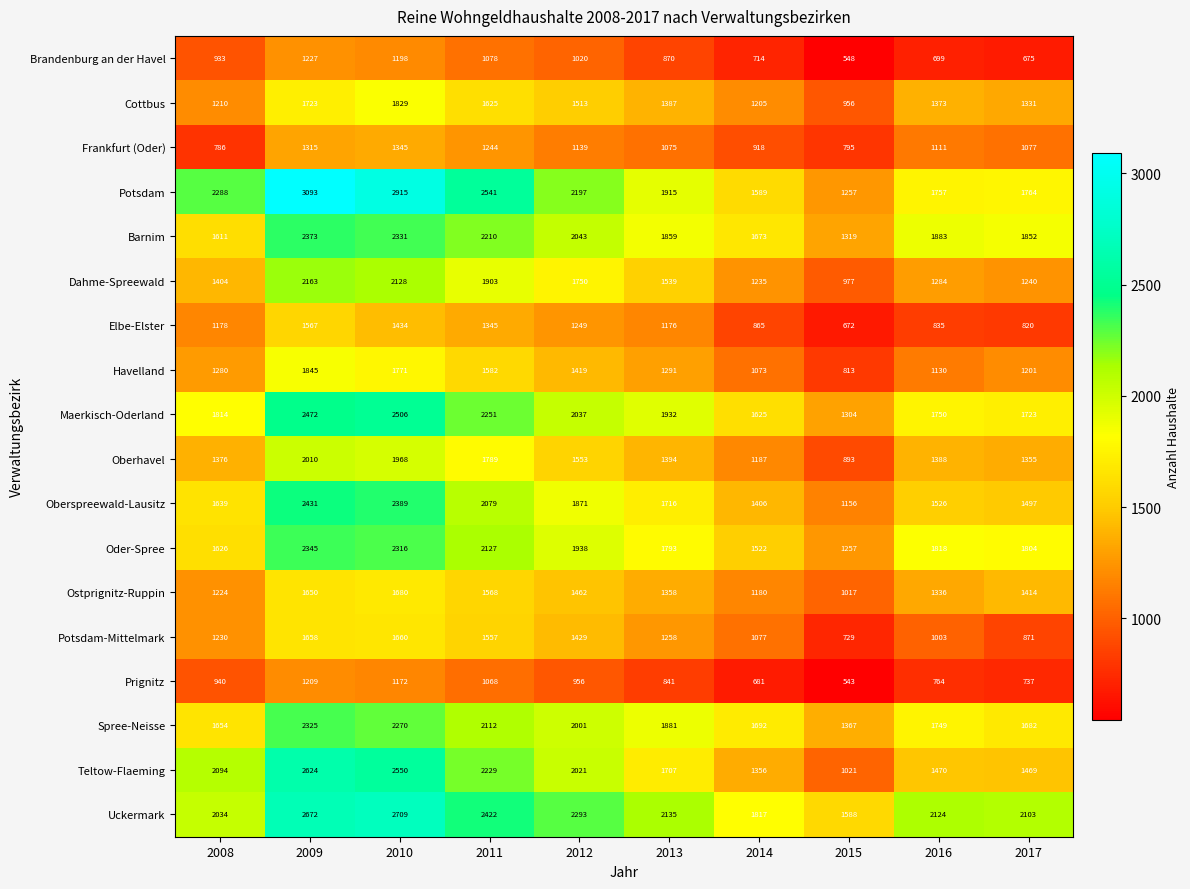

At which category is the sum across all series the highest?

2009